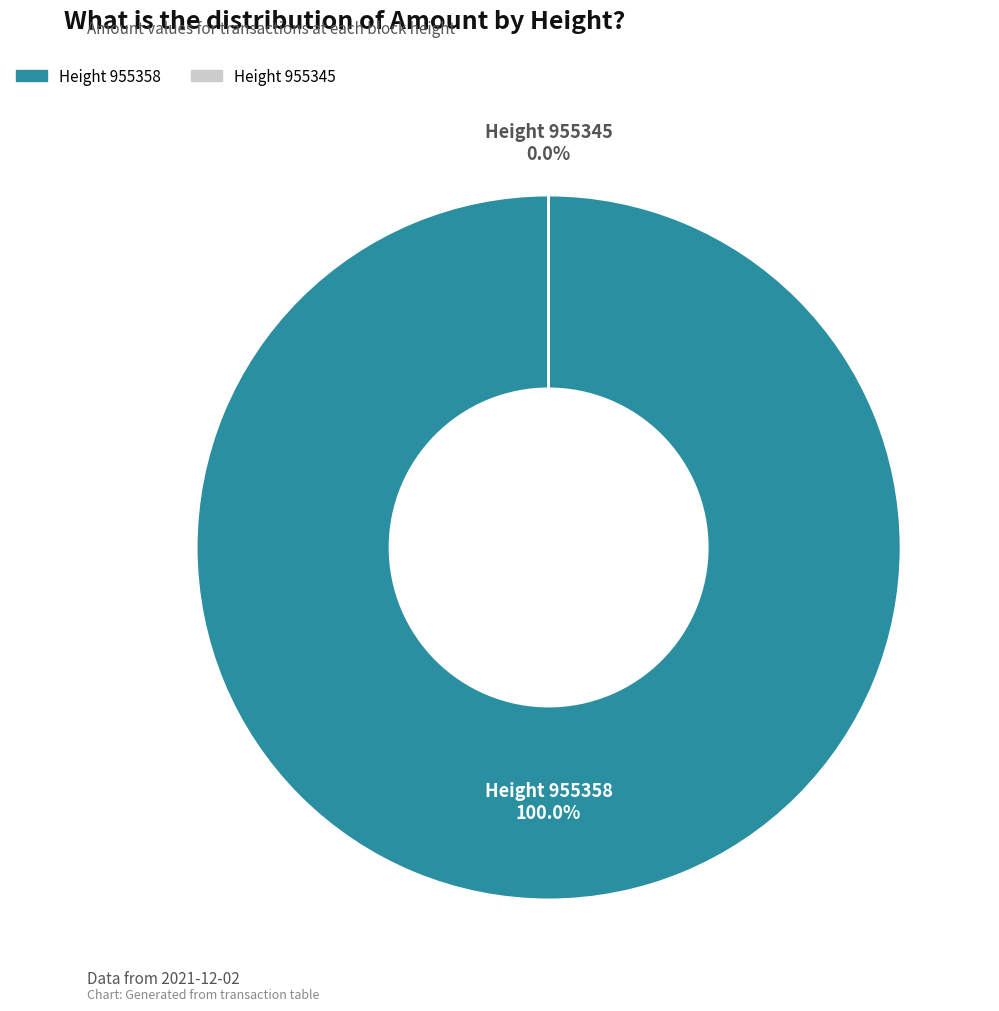

How many segments does this pie chart have?

2